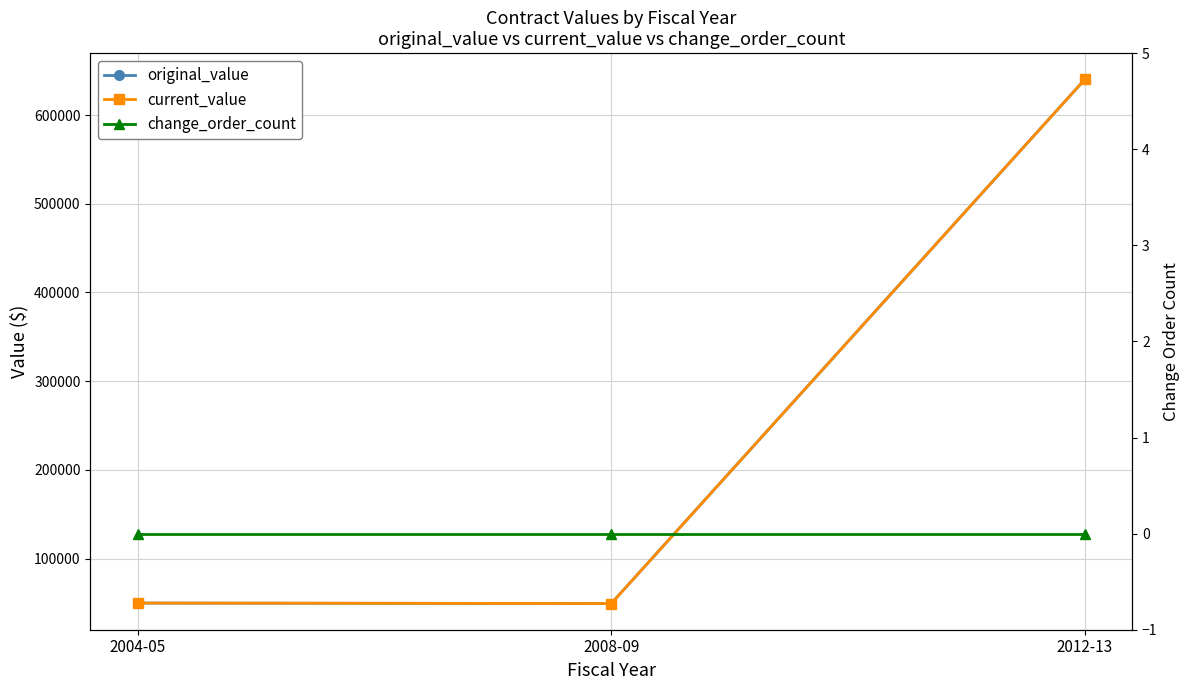

What is the label of the 2nd point from the right?

2008-09